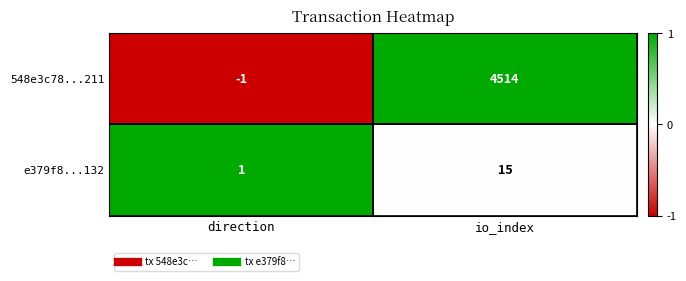

At how many categories does at least one series exceed 0?

2